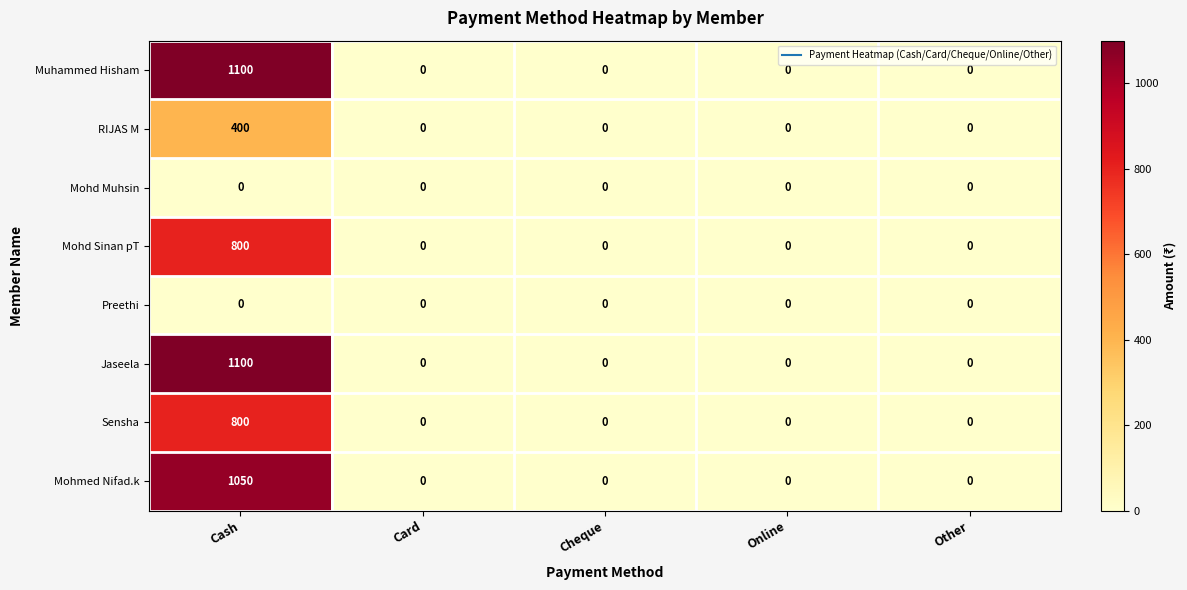

The Mohd Muhsin series shows 0 at Cash. True or false?

True